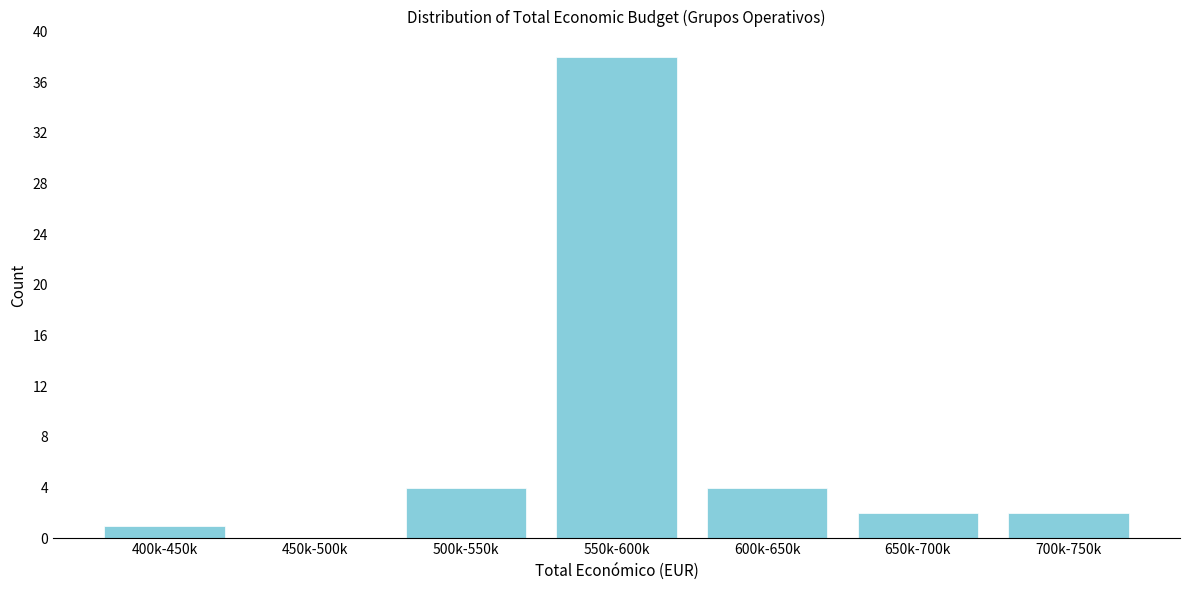

Reading right to left, what are all the values shown in this chart?

700k-750k=2	650k-700k=2	600k-650k=4	550k-600k=38	500k-550k=4	450k-500k=0	400k-450k=1